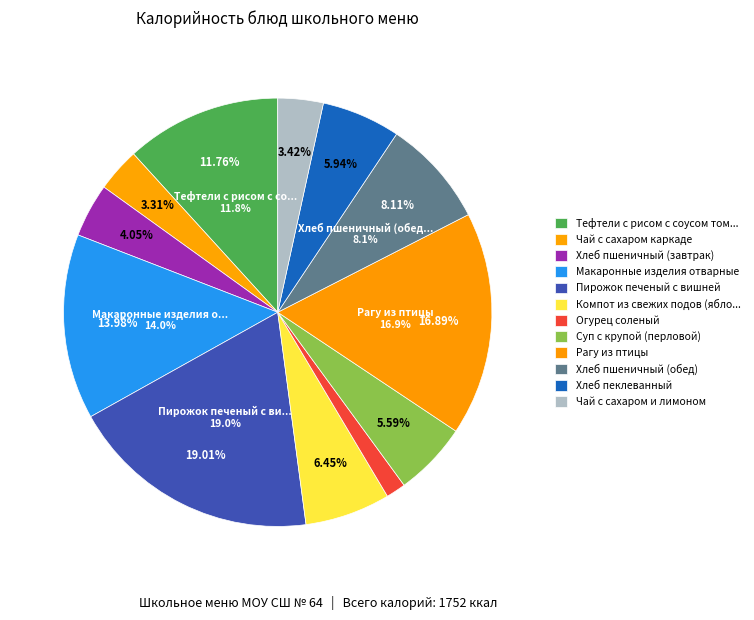

To the nearest percent, what is the difference between the Хлеб пшеничный (завтрак) and Компот из свежих подов (яблок) slice percentages?

2%